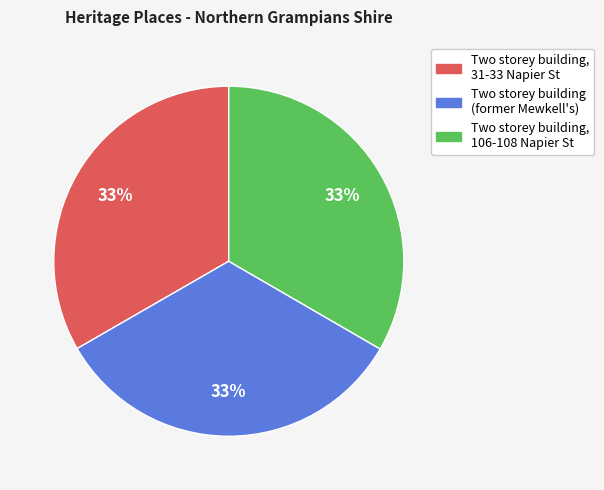

Is there a majority slice in this chart?

No